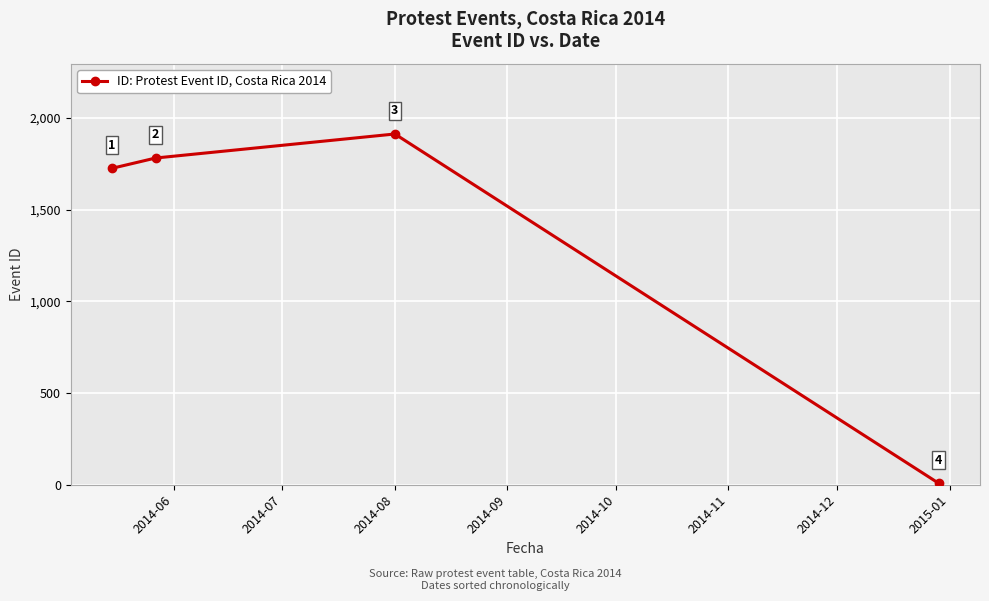

What is the difference between the maximum and minimum values?

1904